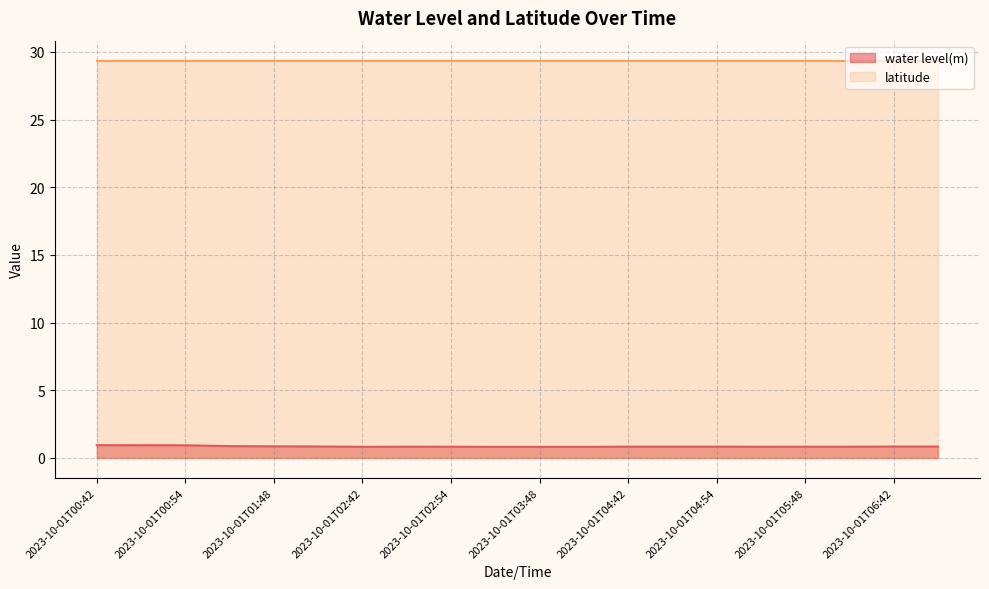

Is it true that the value at 2023-10-01T01:42 is 0.9?

True